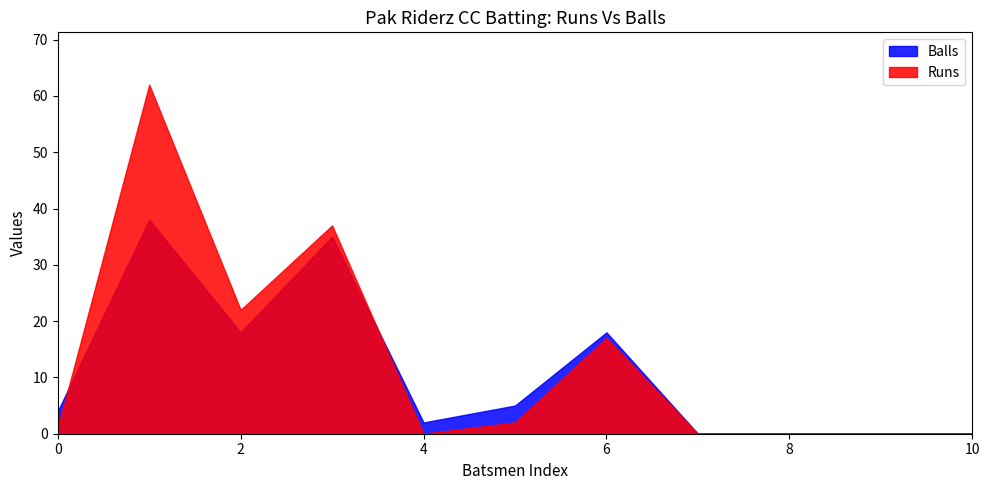

How many interior local peaks does the Balls series have?

3